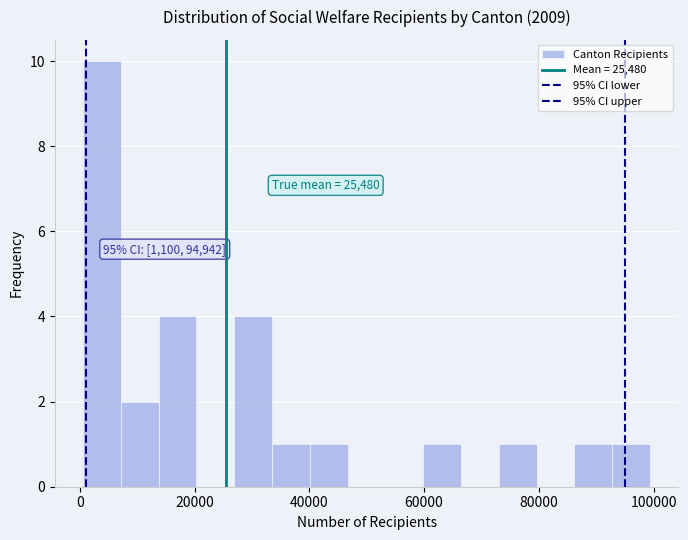

Around what value on the x-axis is the tallest bar? Give the approximate position of its centre, as read against the axis.

4000